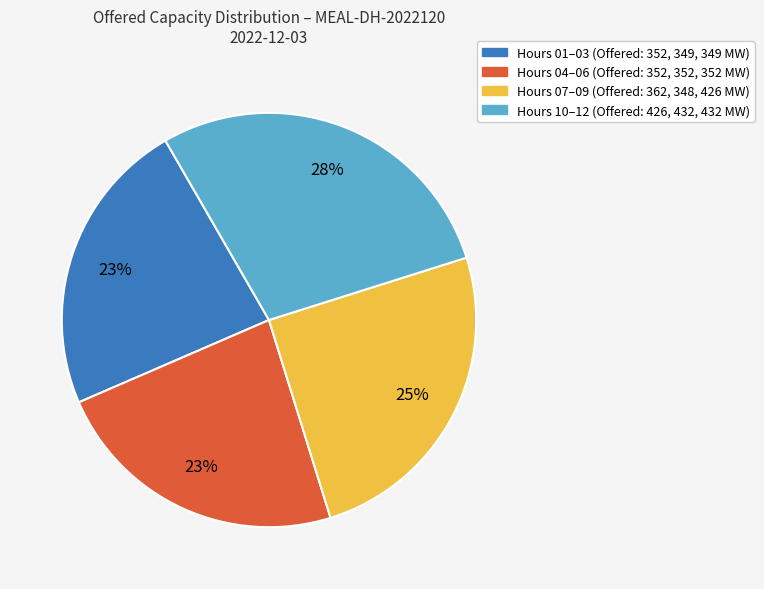

To the nearest percent, what is the difference between the largest and smallest slice percentages?

5%